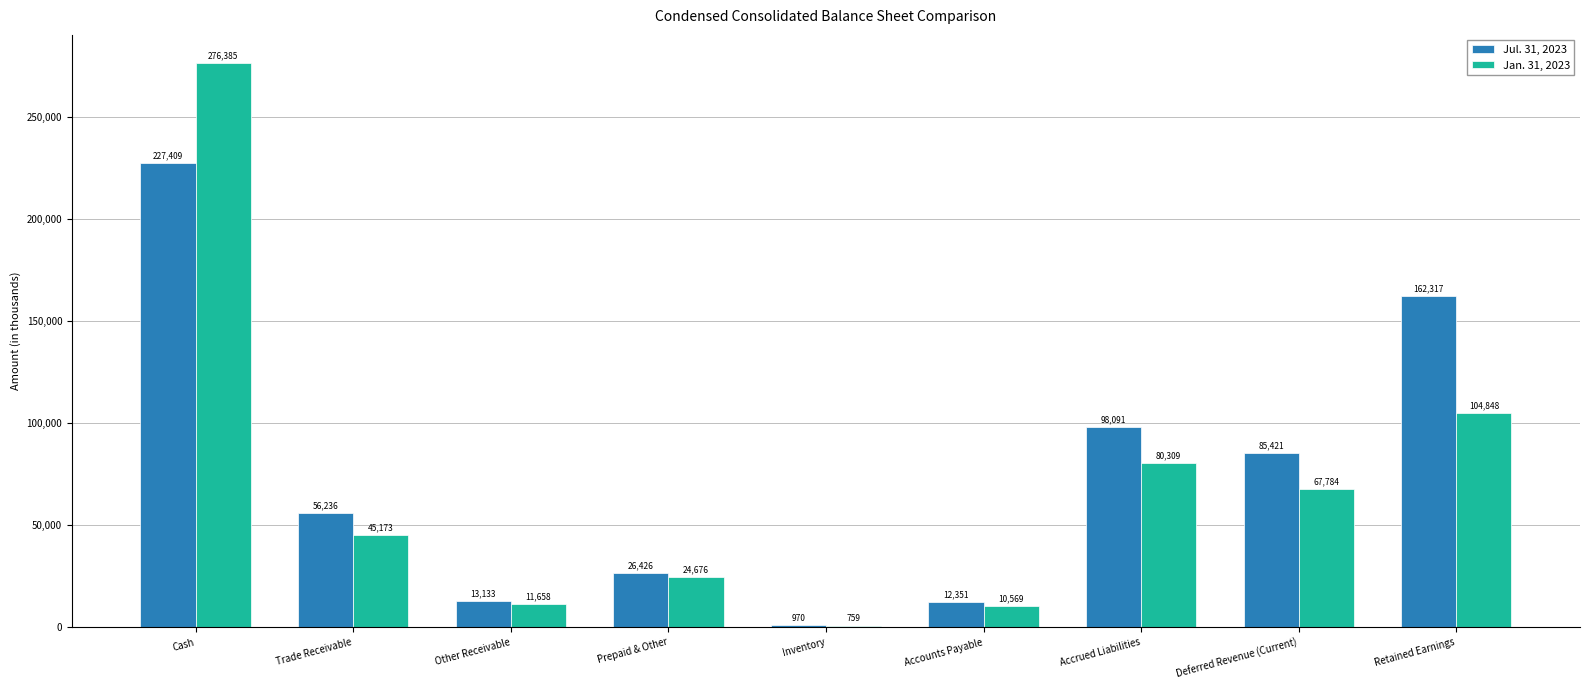

What is the spread (max minus min) of values at Accrued Liabilities?

17782